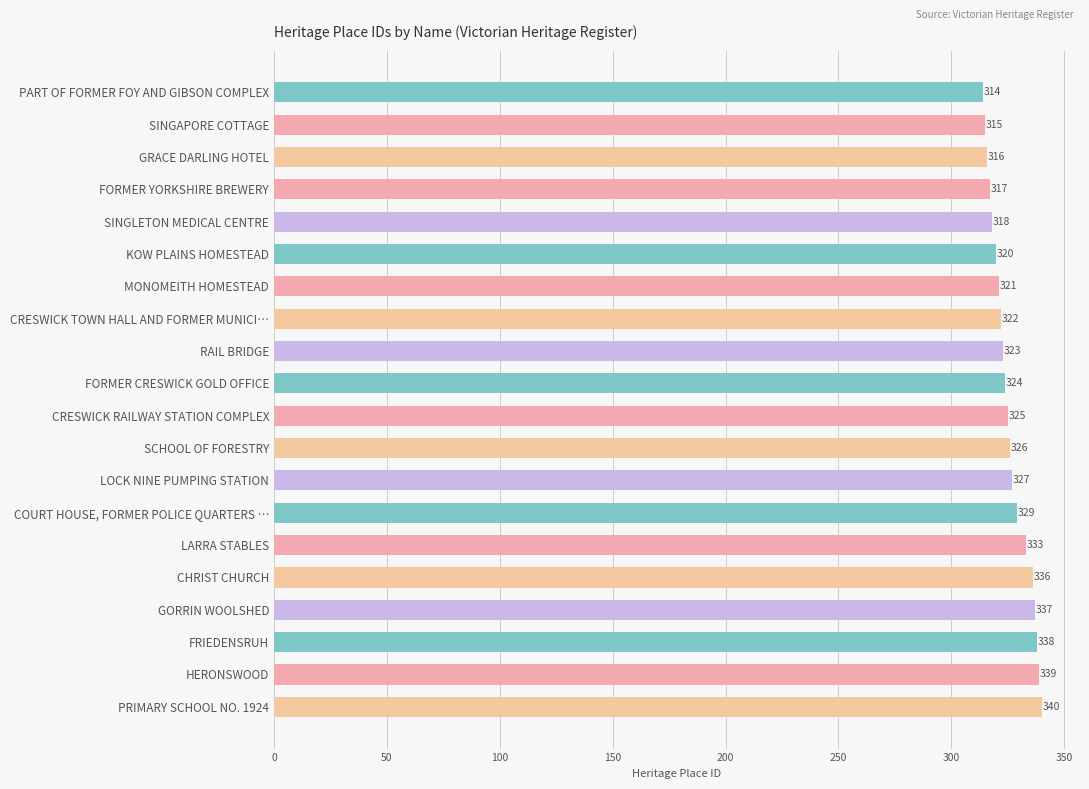

The value at FORMER CRESWICK GOLD OFFICE is 324. True or false?

True